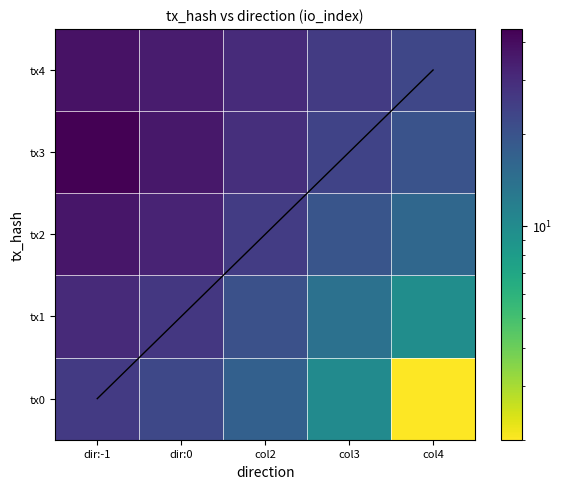

How many categories are shown in the chart?

5